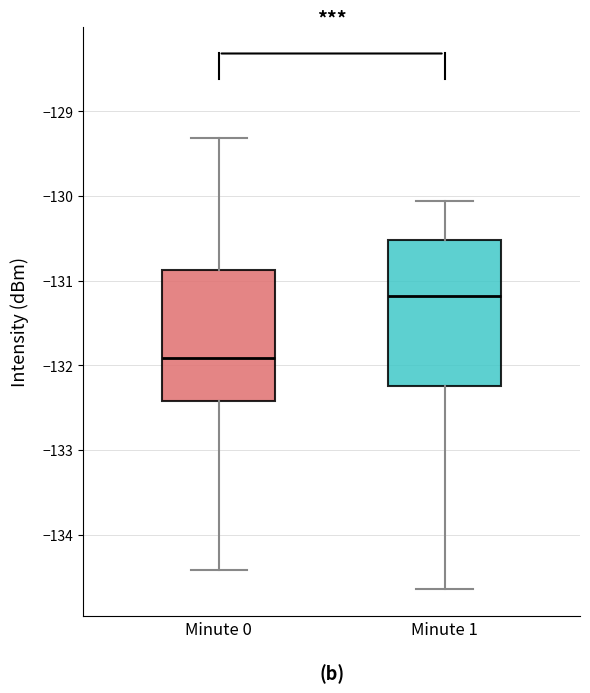

Where is the upper edge of the box for Minute 1 on the y-axis? The values are not printed on the chart, so give them approximately, as read against the axis.

-130.5